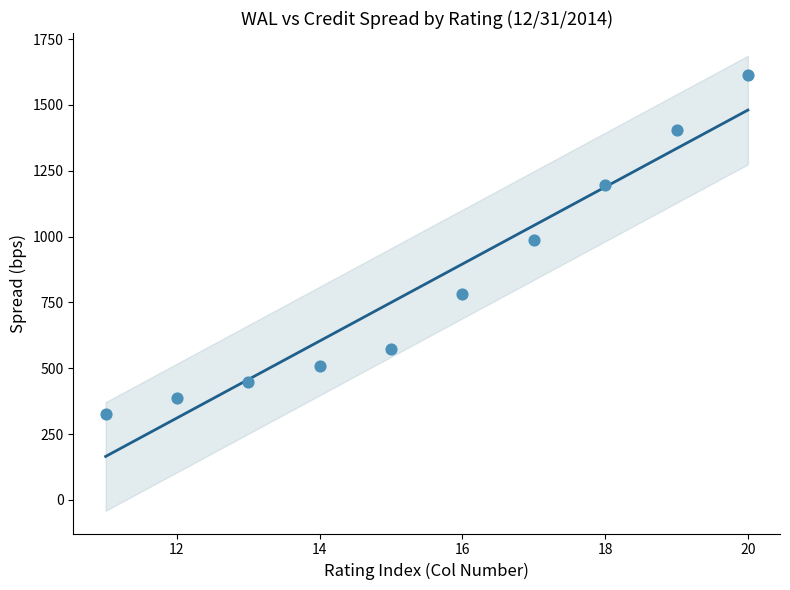

What is the range of X values (max minus min)?

9.0